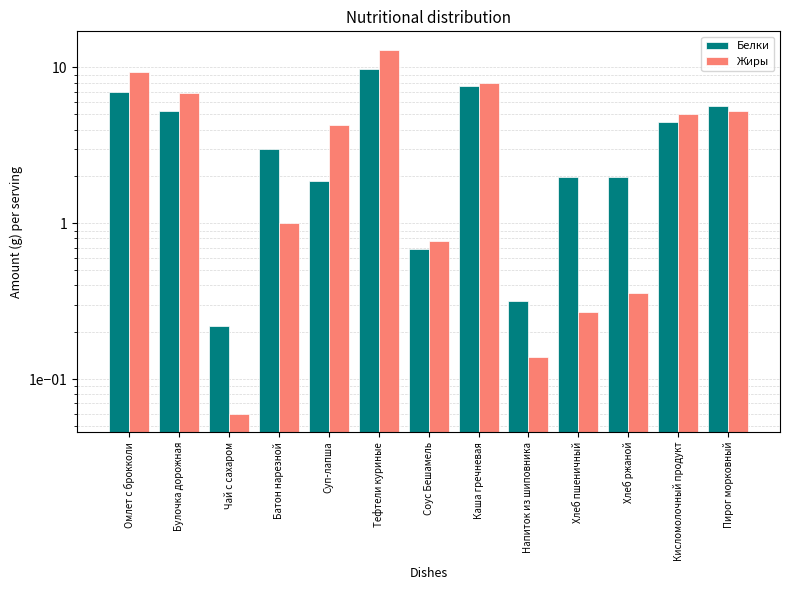

What is the spread (max minus min) of values at Тефтели куриные?

3.3